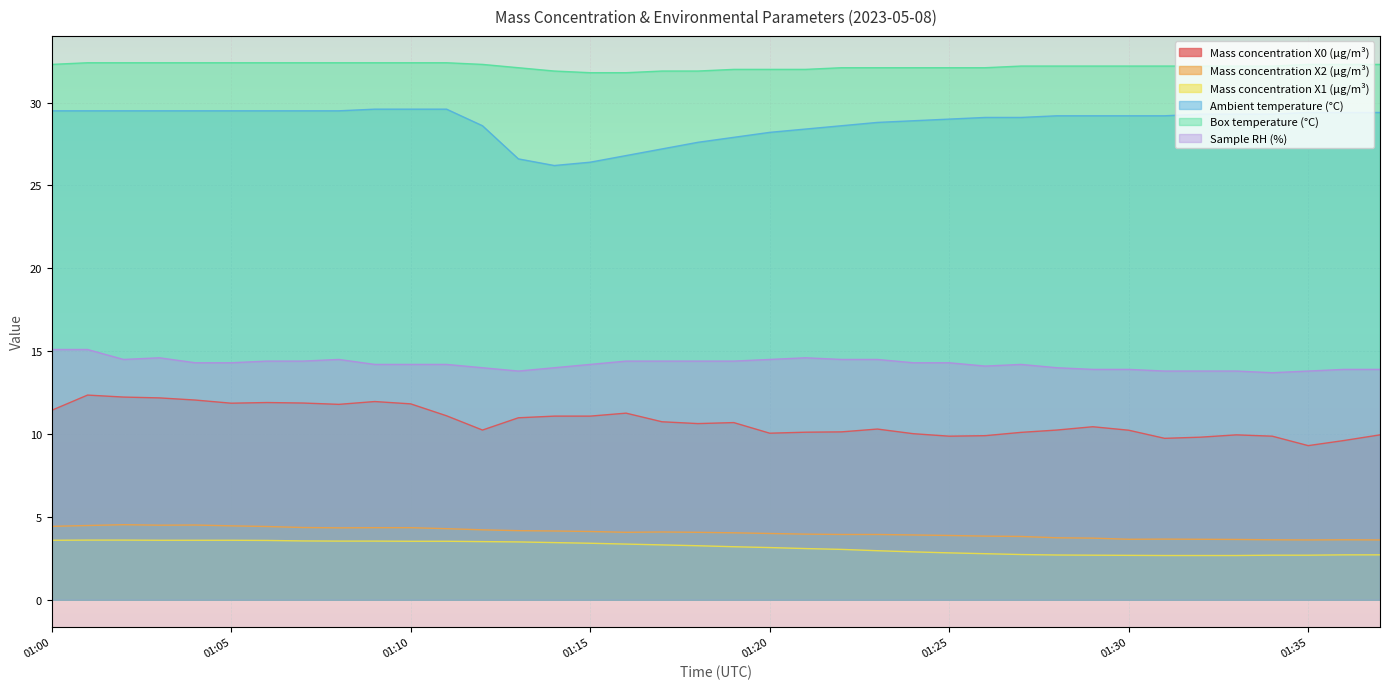

Is it true that Mass concentration X2 (μg/m³) equals 1.5 at 01:33?

False